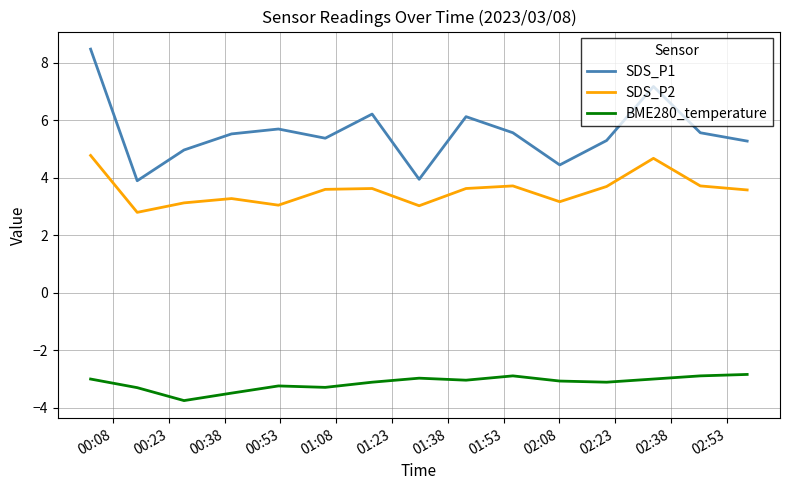

True or false: BME280_temperature and SDS_P2 intersect in this chart.

False